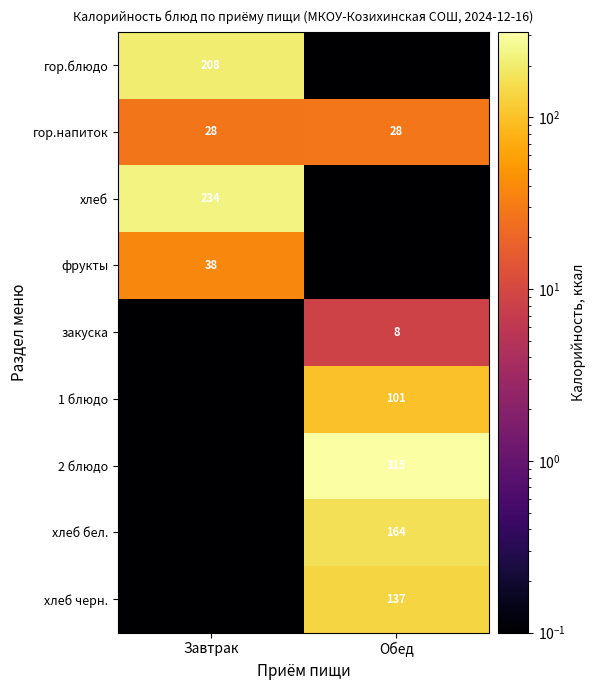

Is it true that хлеб черн. equals 0.0 at Завтрак?

True